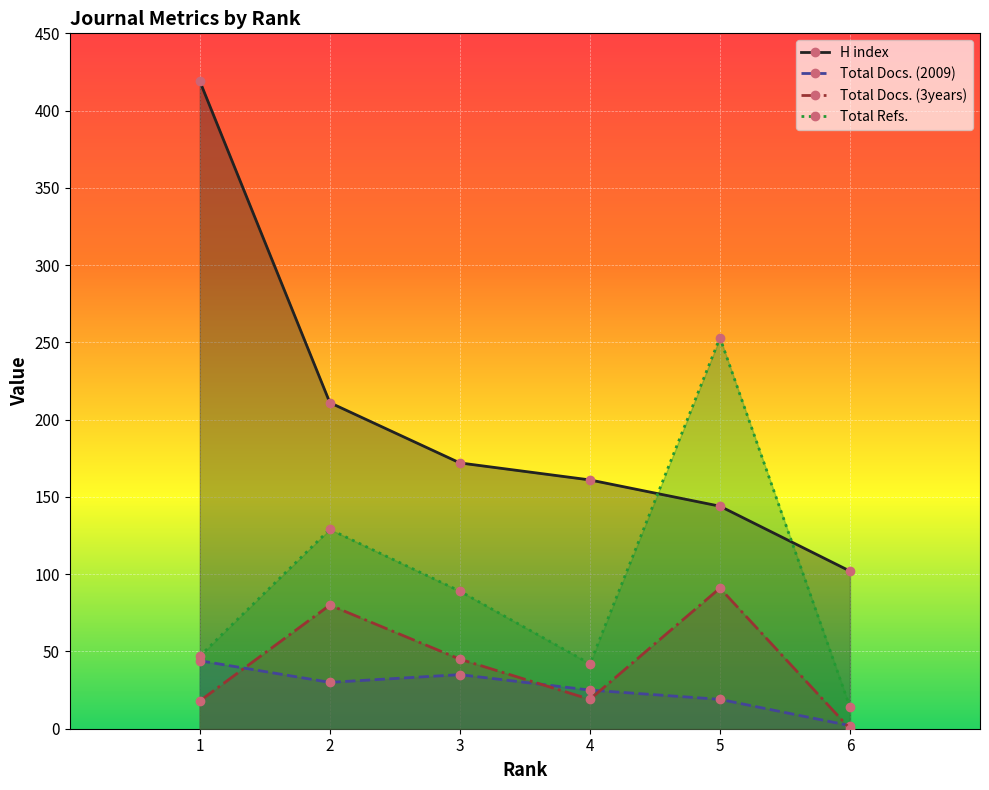

How many lines are shown in the chart?

4